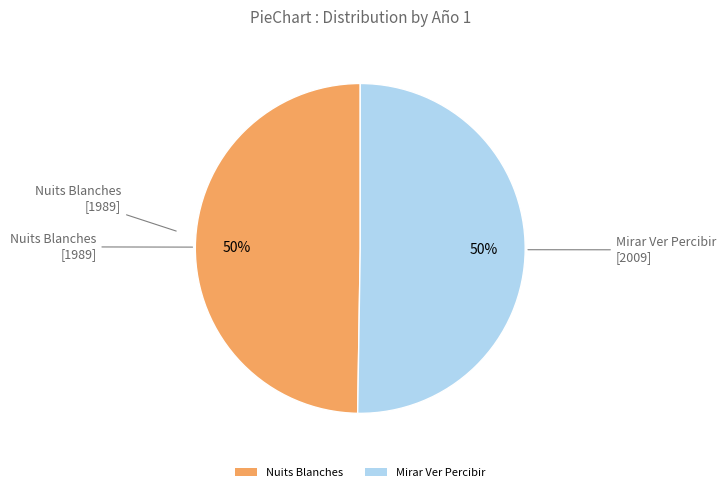

Approximately how many times larger is the value at Nuits Blanches compared to Mirar Ver Percibir?

1.0